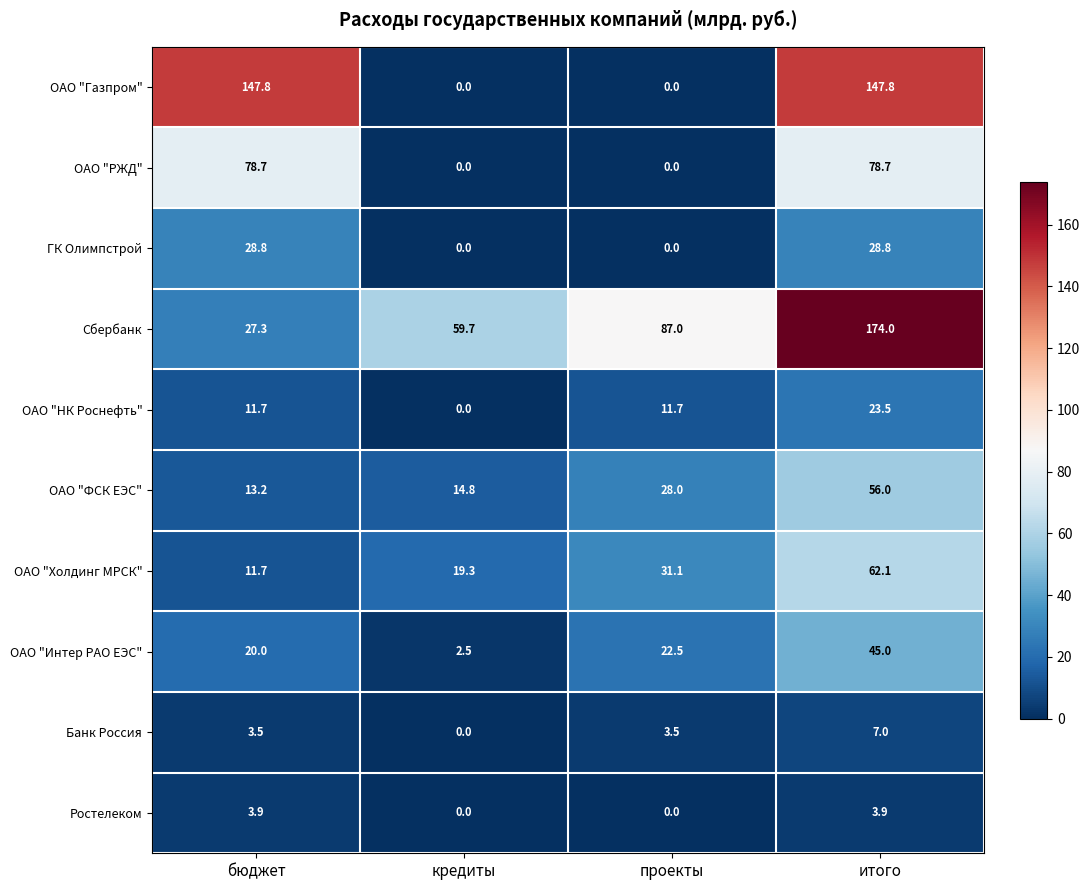

At which category does the chart reach its peak across all series?

итого